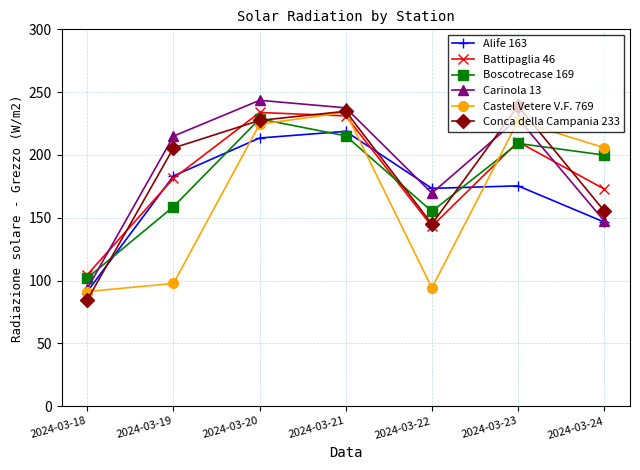

What is the lowest value of the Carinola 13 series?

93.7